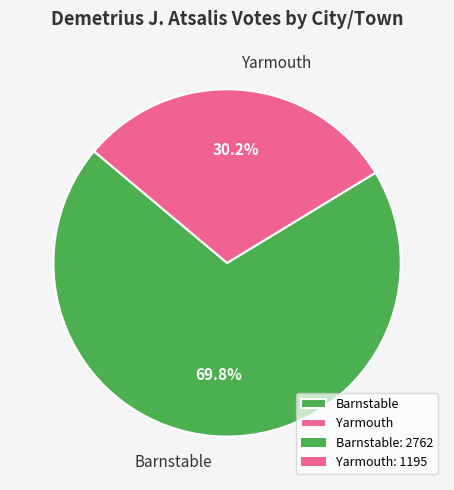

What percentage is the Yarmouth slice, to the nearest percent?

30%